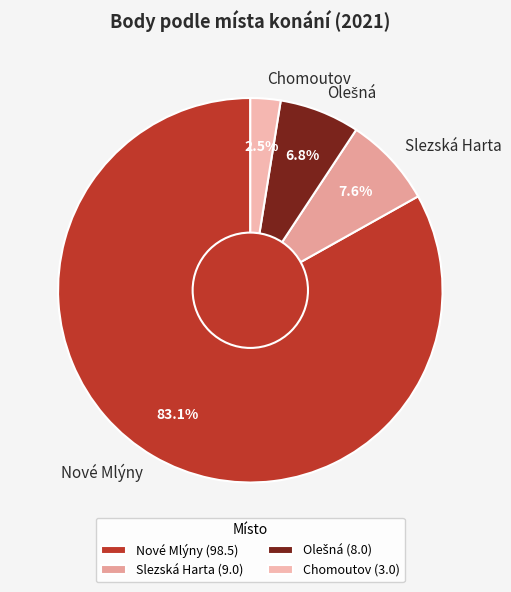

What is the ratio of the value at Chomoutov to the value at Slezská Harta?

0.3